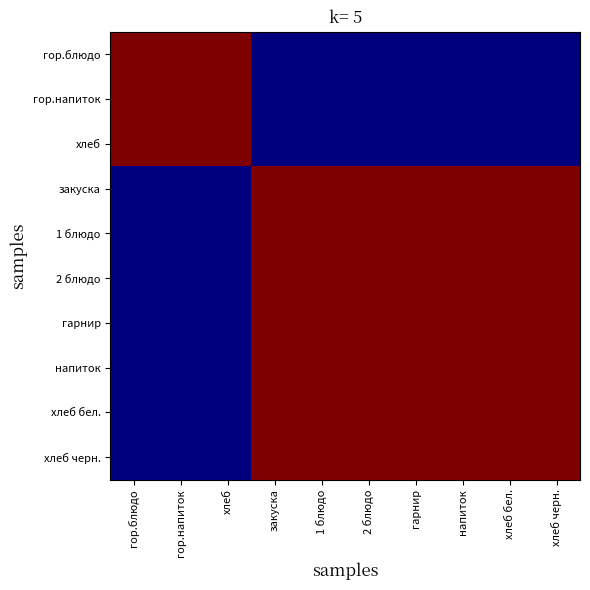

Rank the series at хлеб черн. from highest to lowest value.

закуска, 1 блюдо, 2 блюдо, гарнир, напиток, хлеб бел., хлеб черн., гор.блюдо, гор.напиток, хлеб